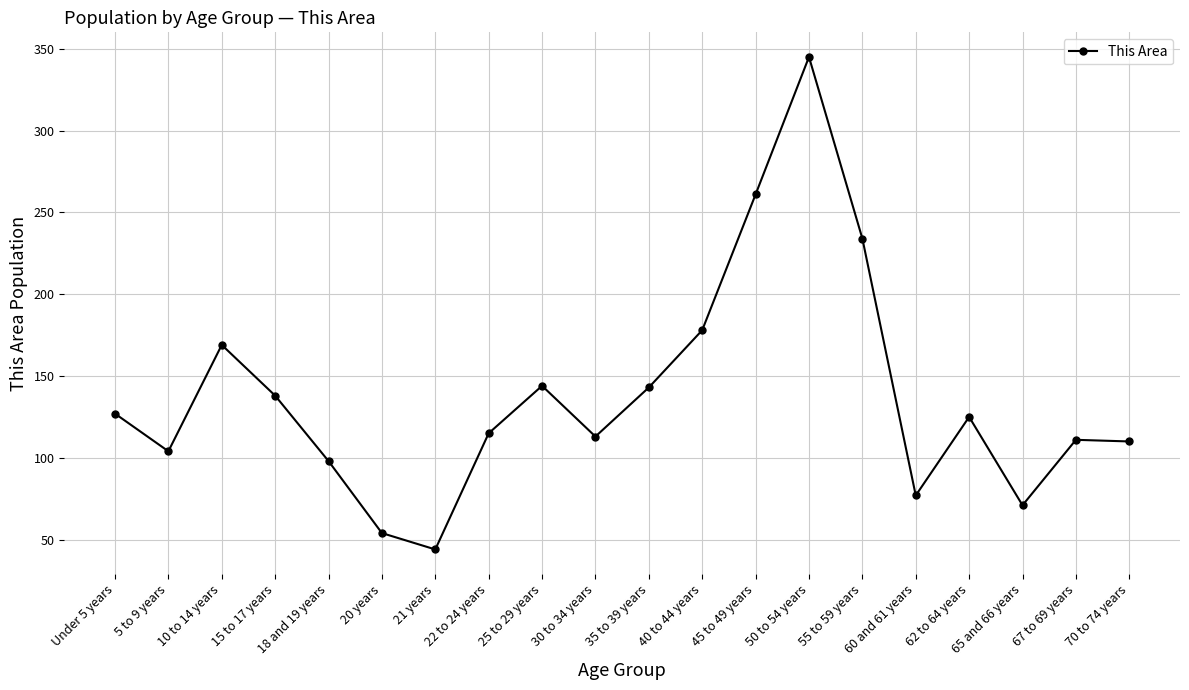

What is the minimum value shown in the chart?

44